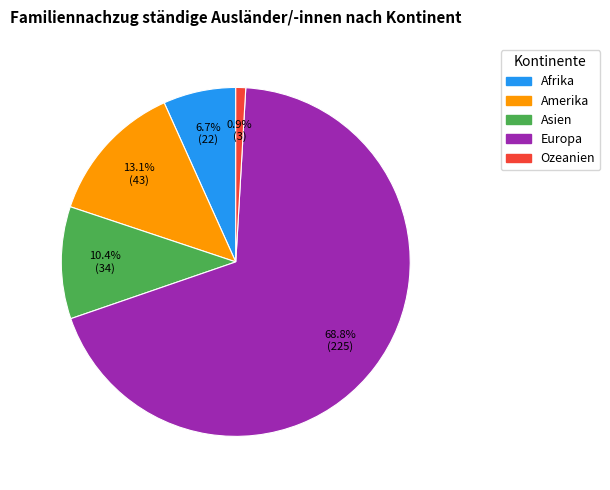

What is the smallest slice in the pie chart?

Ozeanien